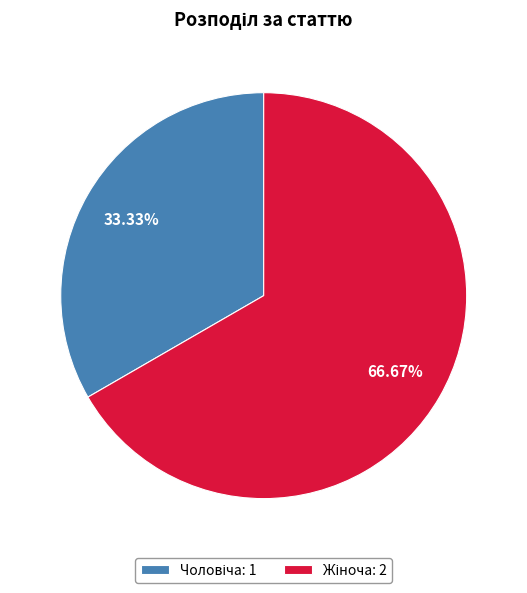

Is there a majority slice in this chart?

Yes